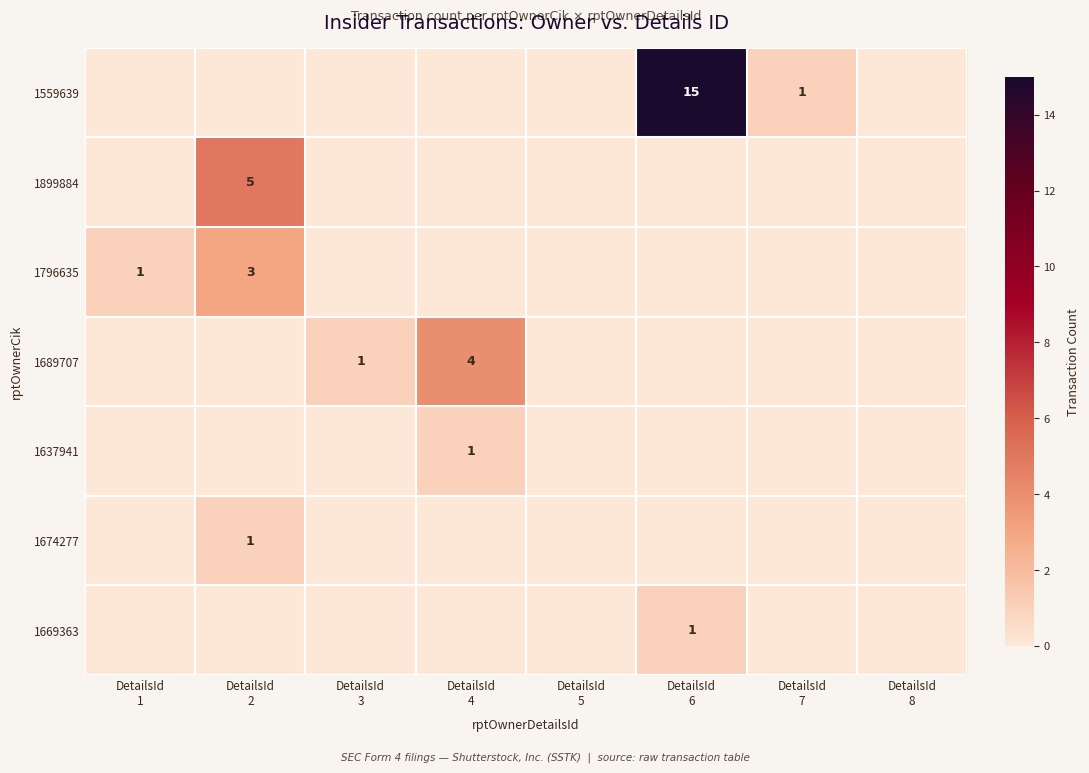

At which label does 1674277 reach its minimum?

DetailsId 1